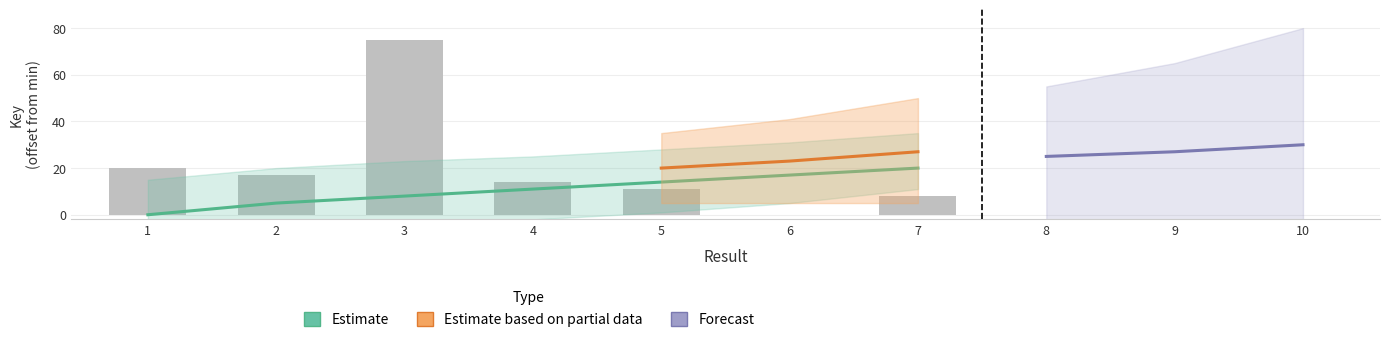

Rank the categories by value from lowest to highest.

6, 7, 5, 4, 2, 1, 3